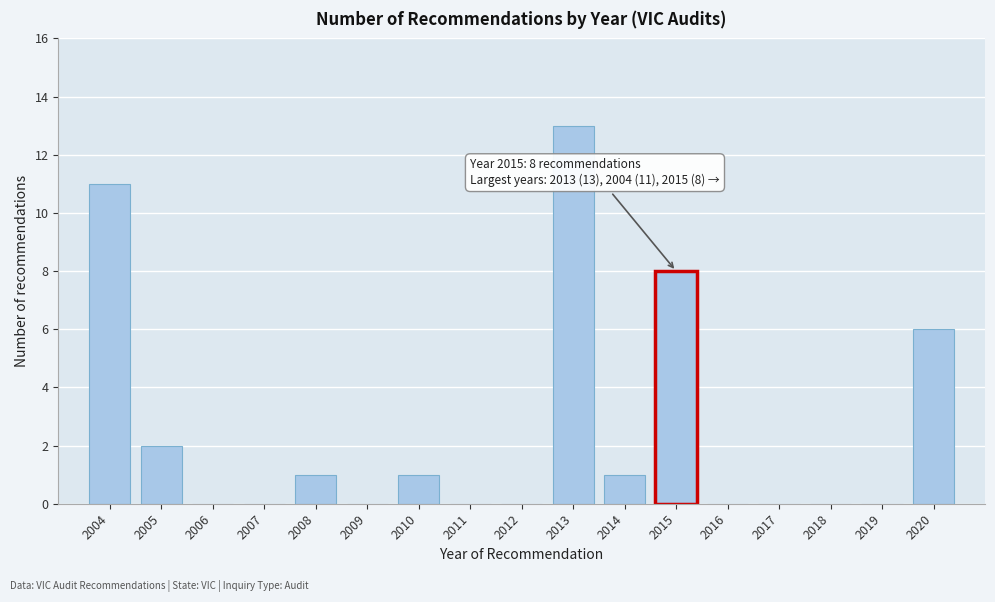

Reading left to right, transcribe all the data shown in this chart.

2004=11	2005=2	2006=0	2007=0	2008=1	2009=0	2010=1	2011=0	2012=0	2013=13	2014=1	2015=8	2016=0	2017=0	2018=0	2019=0	2020=6